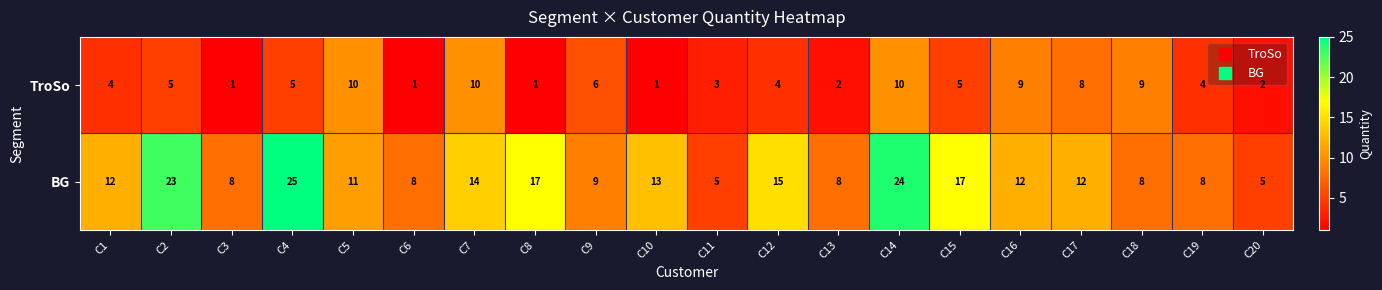

What is the average value of the BG series?

13